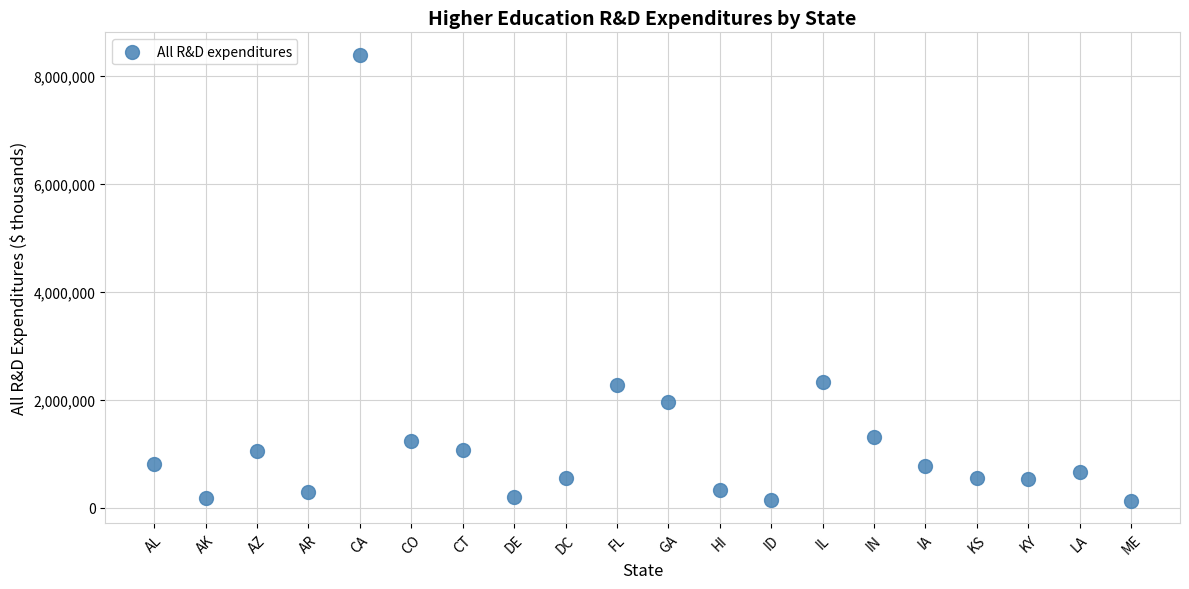

What is the range of Y values (max minus min)?

8273448